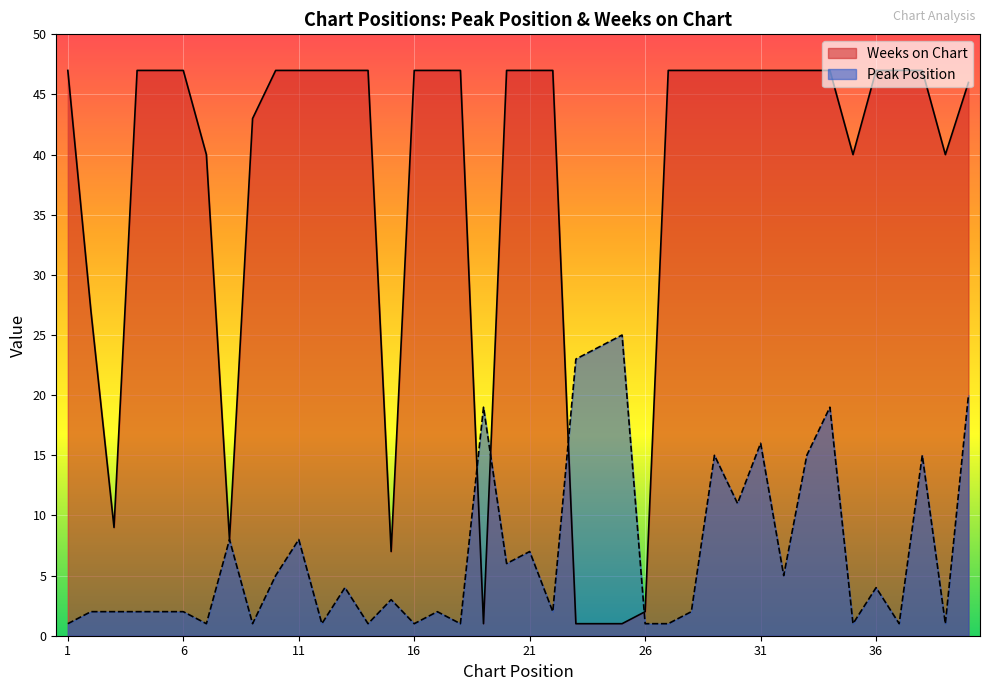

True or false: Weeks on Chart and Peak Position cross at least once.

True